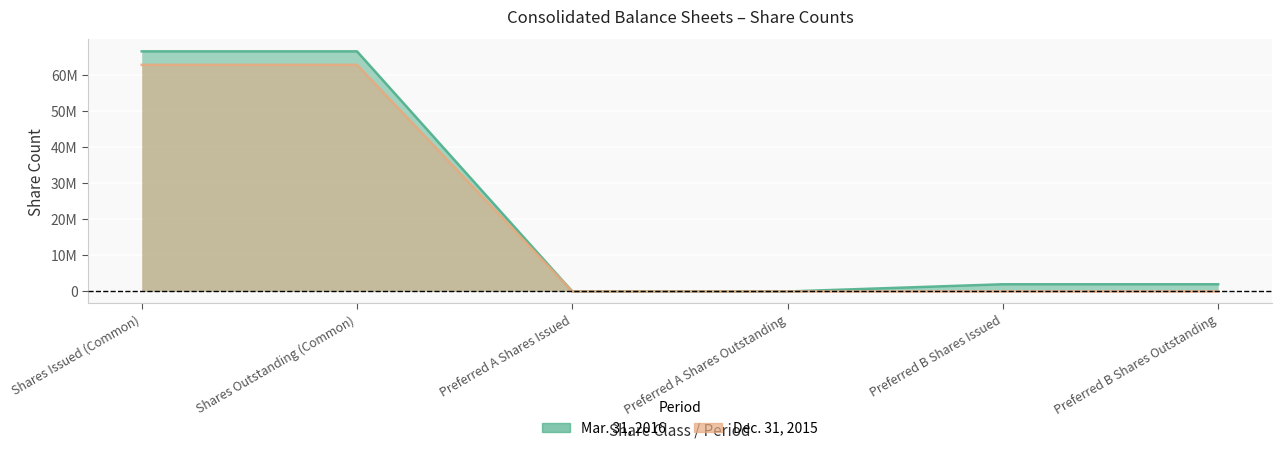

True or false: Mar. 31, 2016 and Dec. 31, 2015 intersect in this chart.

False